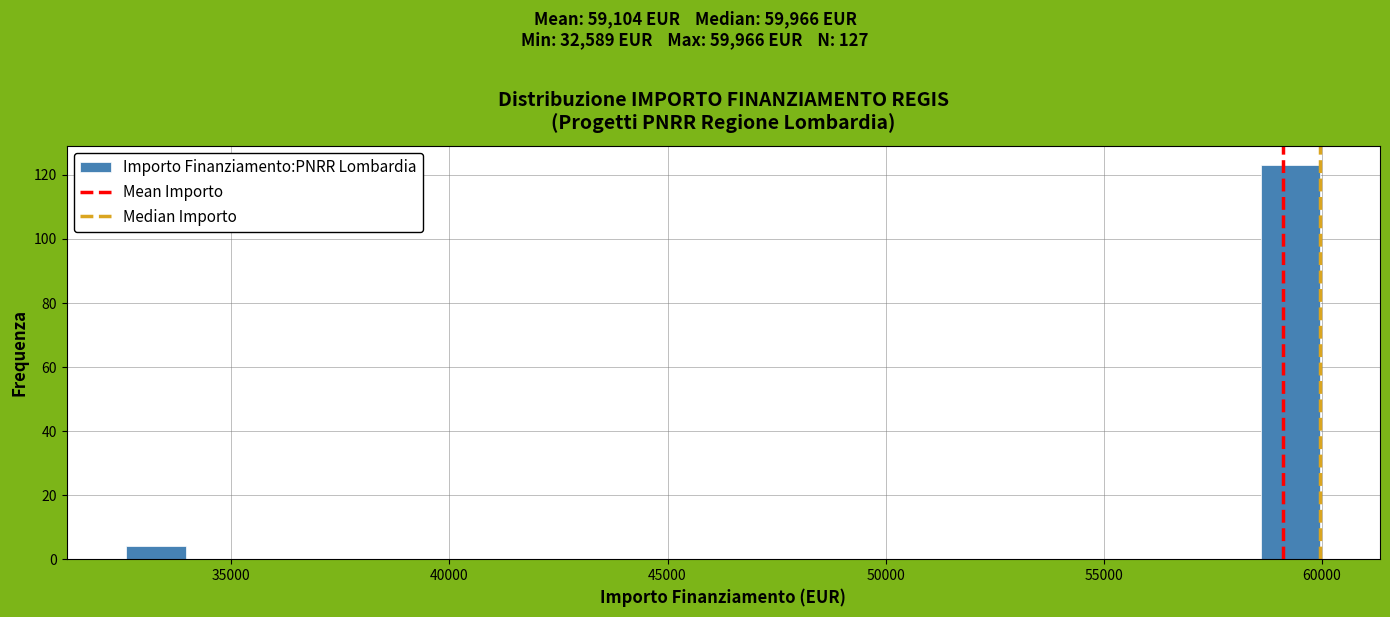

Around what value on the x-axis is the tallest bar? Give the approximate position of its centre, as read against the axis.

59500